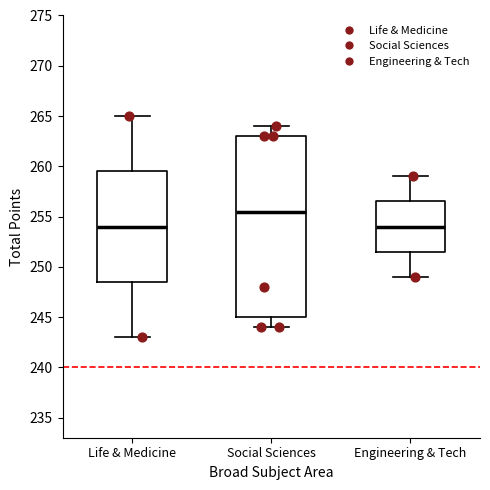

Reading left to right, read every box against the y-axis: the position of its median line, the range the box covers, and the ends of its whiskers. The values are not printed on the chart, so give them approximately, as read against the axis.

Life & Medicine: median 254.0, box 248.5 to 259.5, whiskers 243.0 to 265.0
Social Sciences: median 255.5, box 245.0 to 263.0, whiskers 244.0 to 264.0
Engineering & Tech: median 254.0, box 251.5 to 256.5, whiskers 249.0 to 259.0